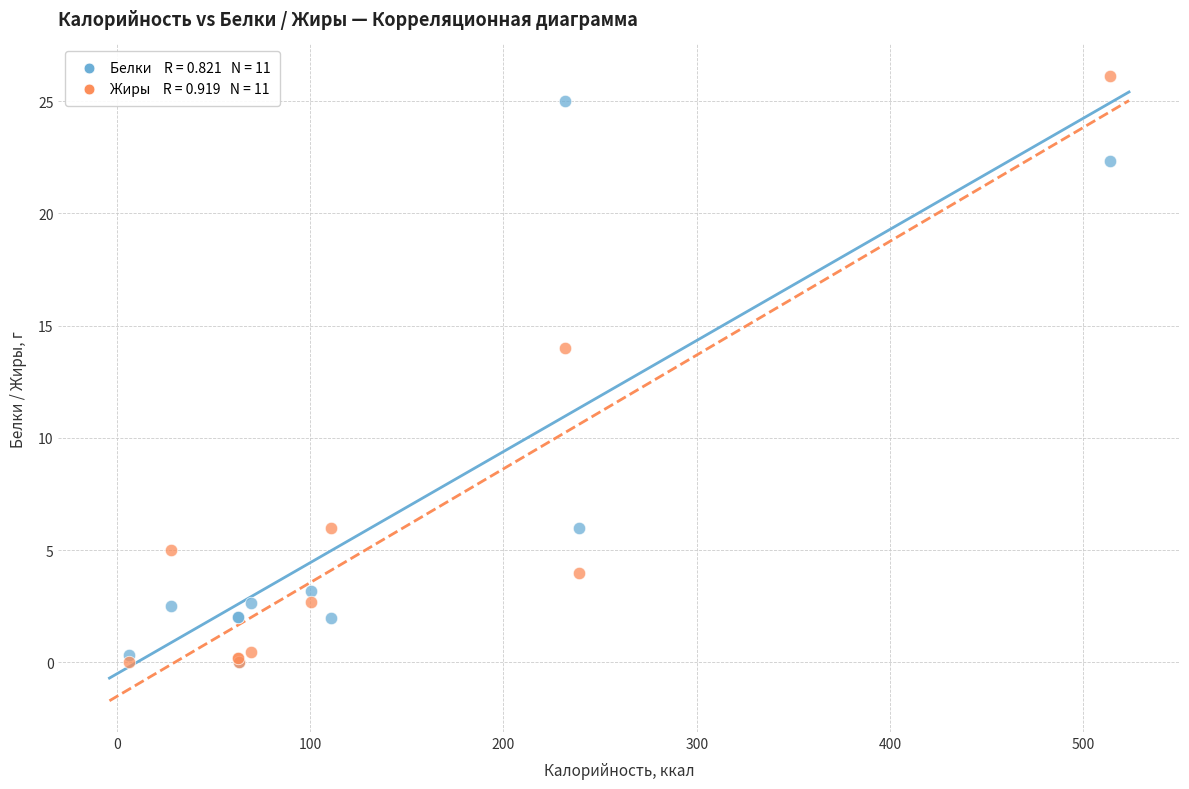

Across all series, what Y value is closest to 13?

14.0